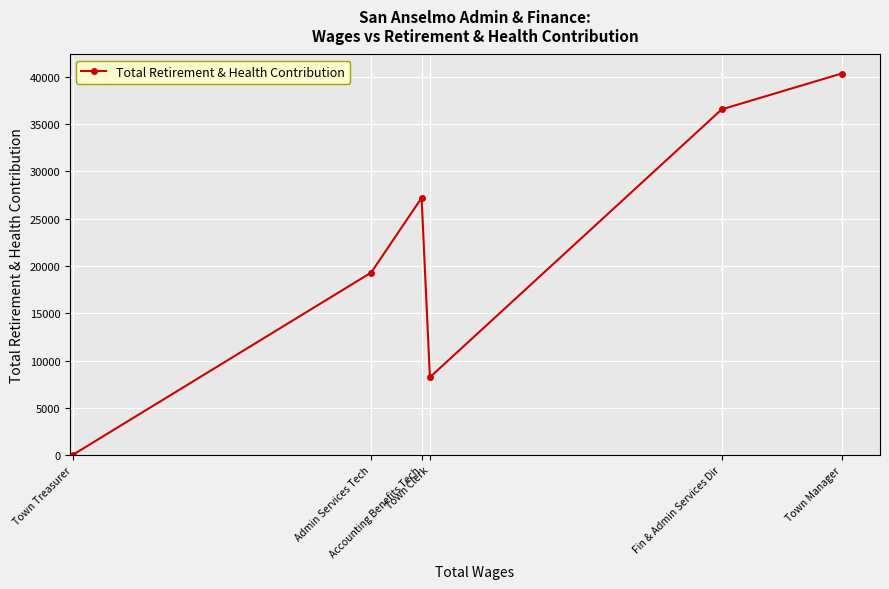

The chart shows a value of 14438 at Town Clerk. True or false?

False